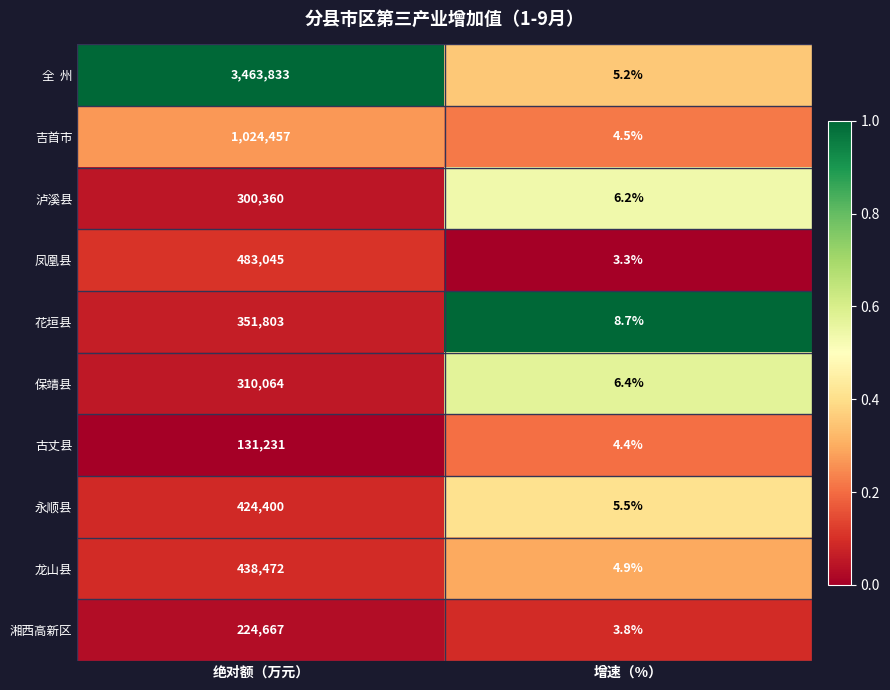

List the labels in order of 吉首市 value, smallest first.

增速（%）, 绝对额（万元）